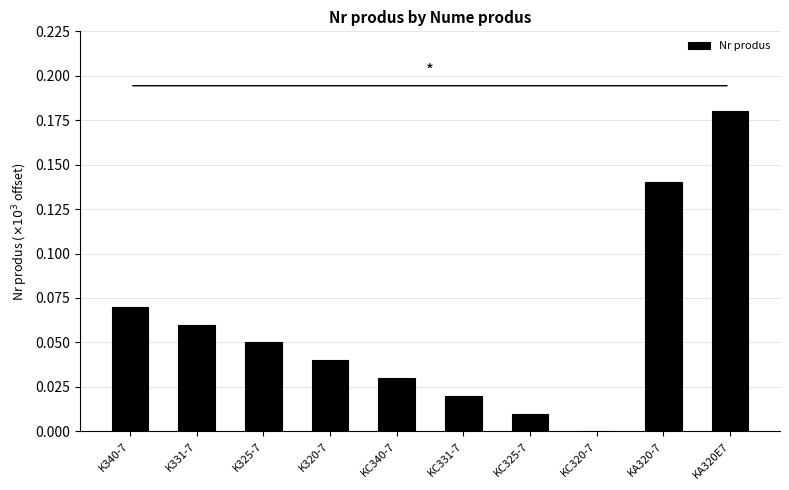

What is the sum of all values?

0.6